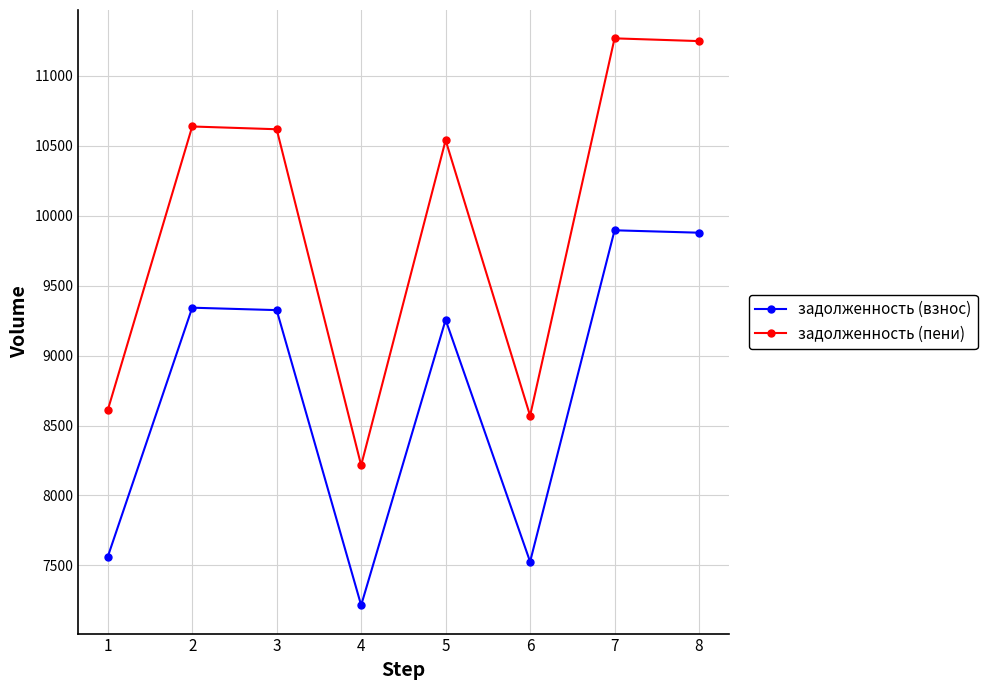

What is the minimum value shown in the chart?

7214.5